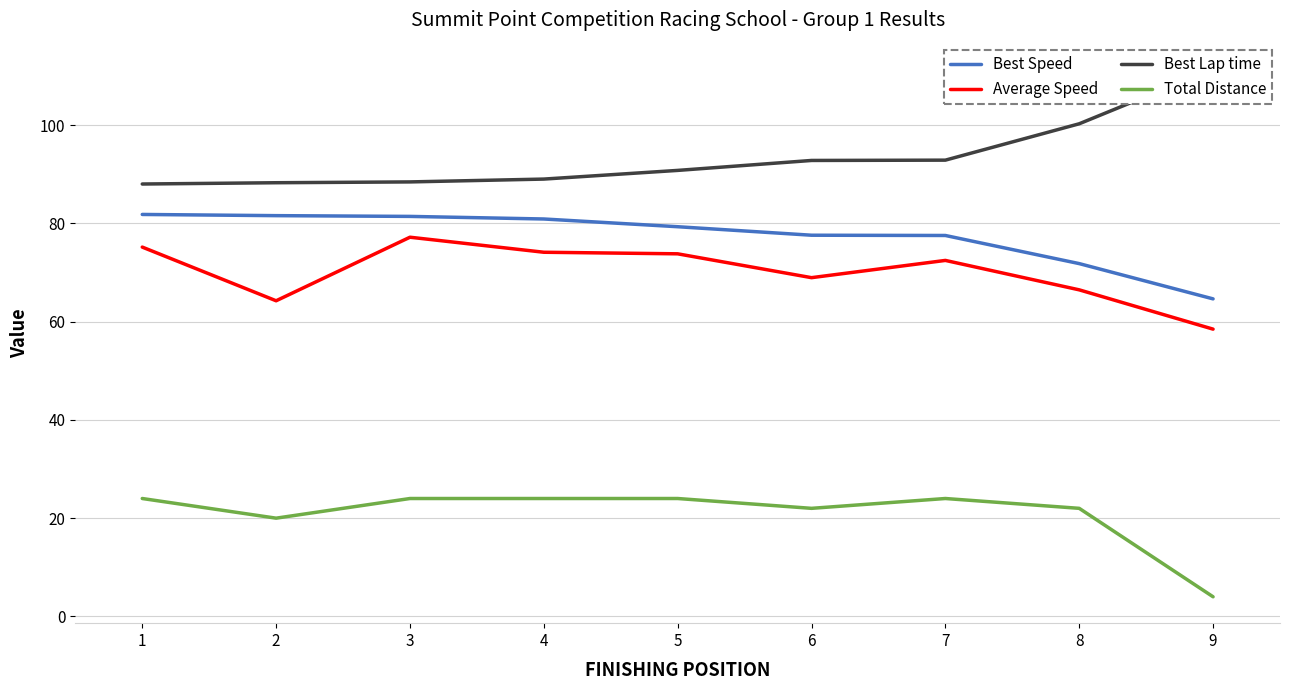

How many categories are shown in the chart?

9